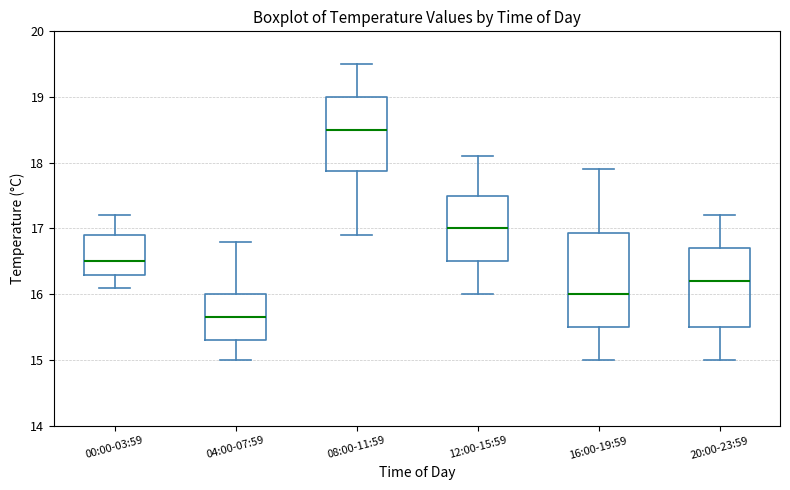

Which box's median line is the highest?

08:00-11:59